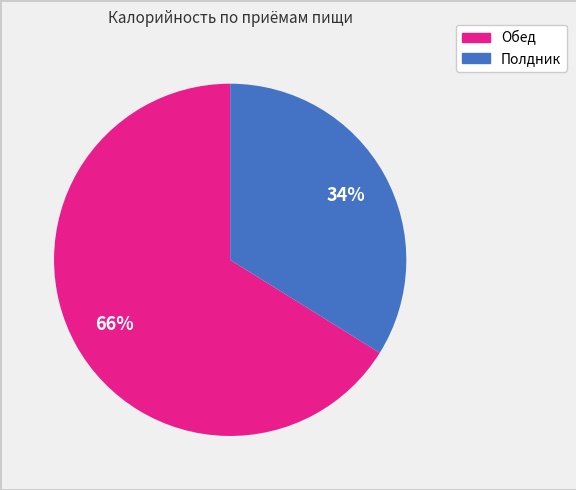

How many segments does this pie chart have?

2